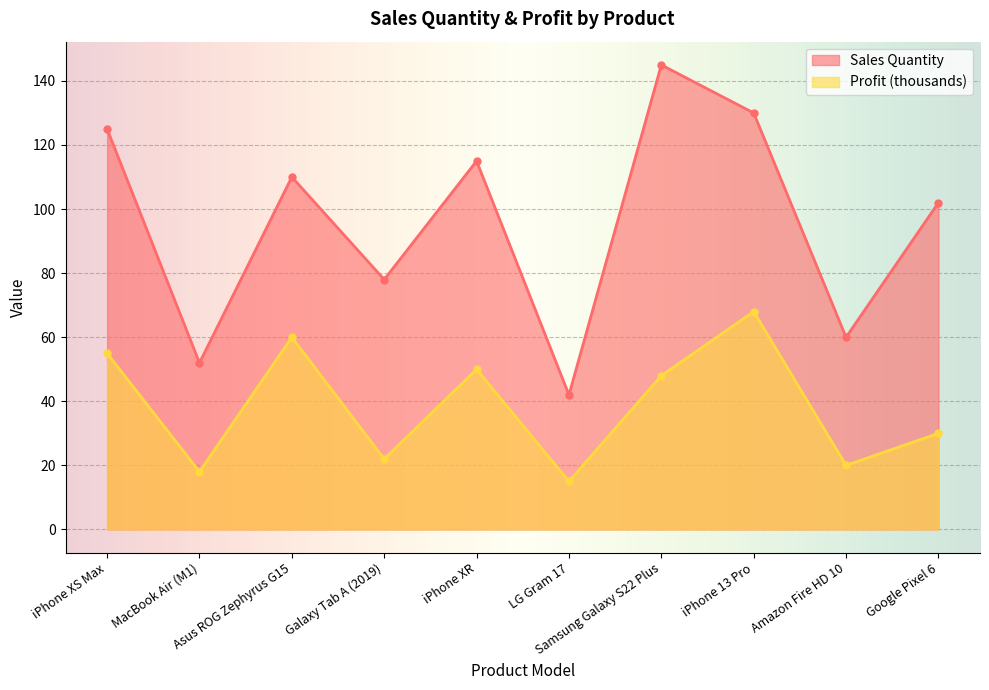

Reading left to right, what are all the values shown in this chart?

Sales Quantity: iPhone XS Max=125	MacBook Air (M1)=52	Asus ROG Zephyrus G15=110	Galaxy Tab A (2019)=78	iPhone XR=115	LG Gram 17=42	Samsung Galaxy S22 Plus=145	iPhone 13 Pro=130	Amazon Fire HD 10=60	Google Pixel 6=102
Profit (thousands): iPhone XS Max=55	MacBook Air (M1)=18	Asus ROG Zephyrus G15=60	Galaxy Tab A (2019)=22	iPhone XR=50	LG Gram 17=15	Samsung Galaxy S22 Plus=48	iPhone 13 Pro=68	Amazon Fire HD 10=20	Google Pixel 6=30